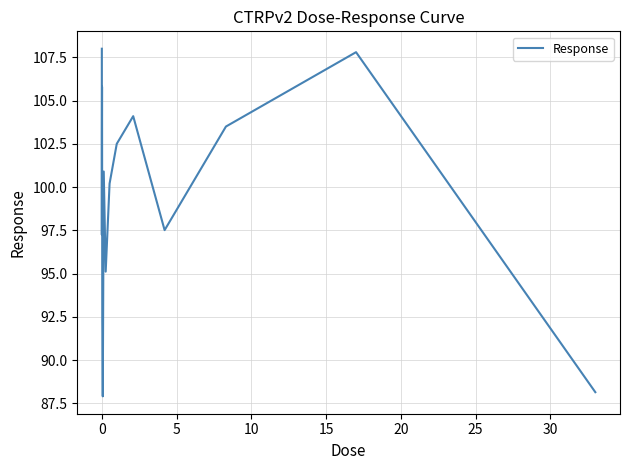

What is the difference between the maximum and minimum values?

20.1